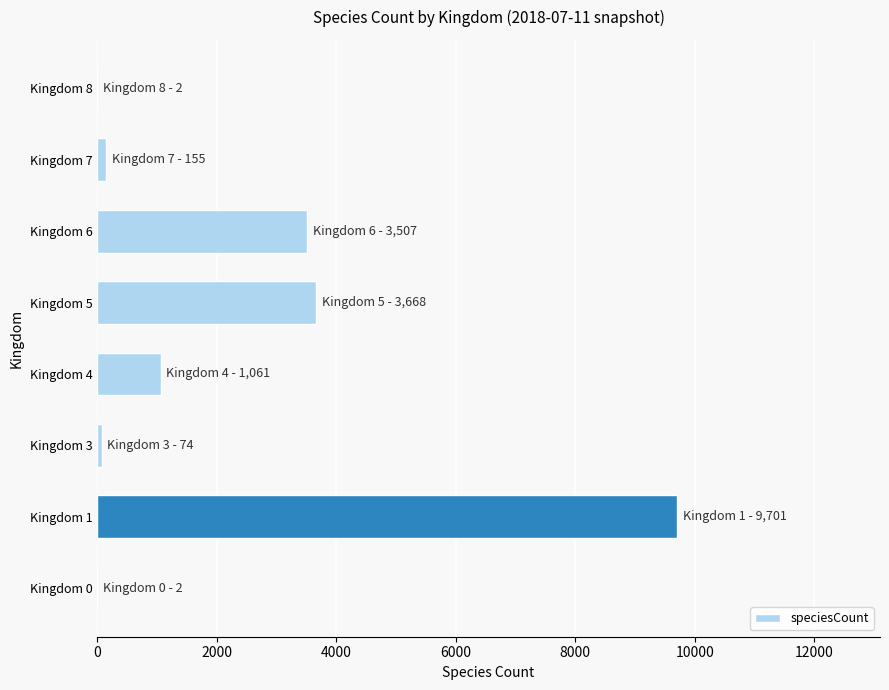

Are the bars horizontal?

Yes